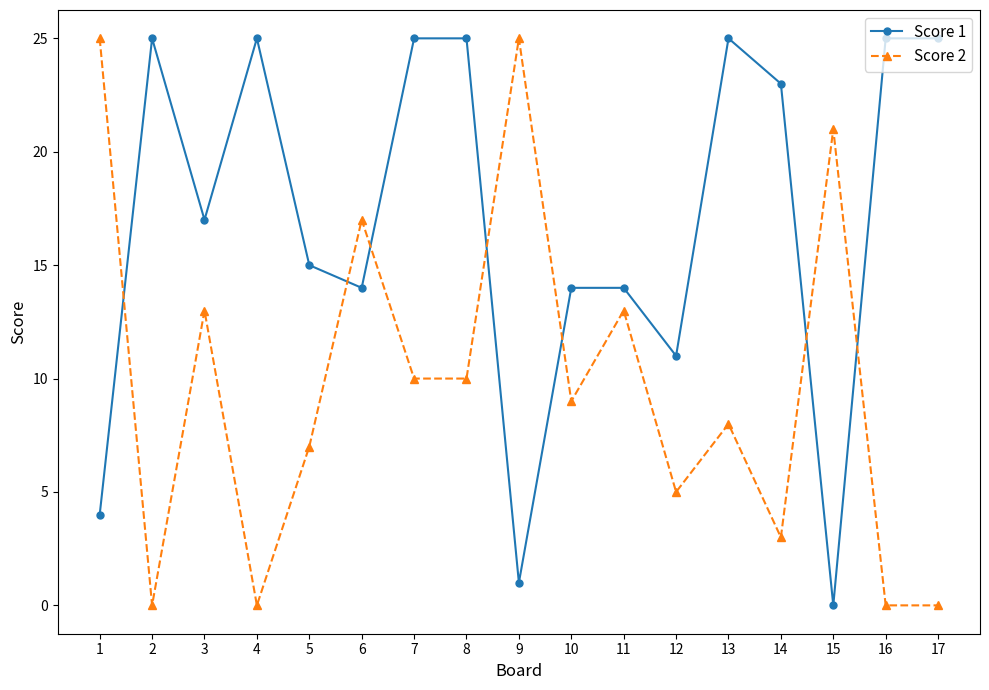

Where do Score 1 and Score 2 first cross each other?

1 and 2